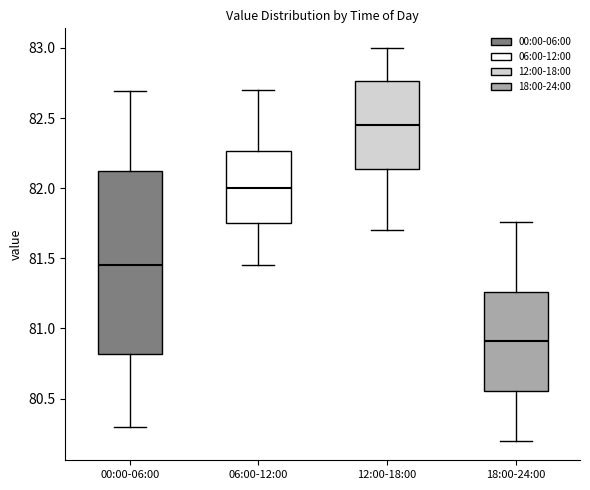

Comparing the boxes themselves (not the whiskers), which one is the tallest?

00:00-06:00